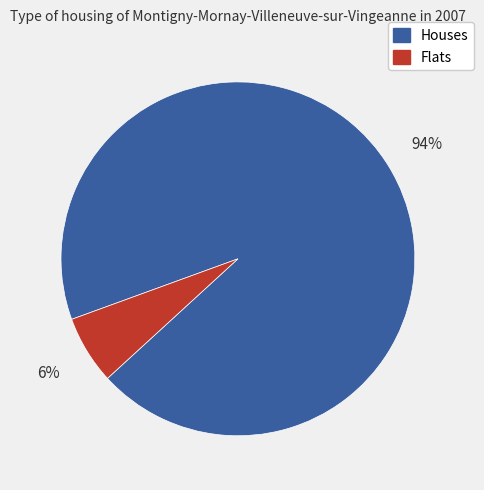

How many segments does this pie chart have?

2